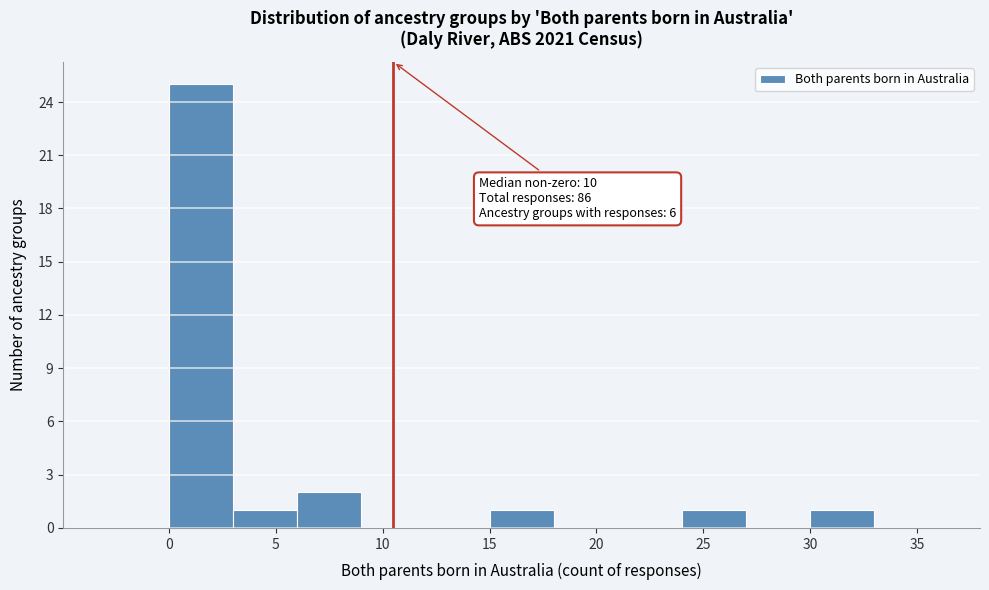

Which range on the x-axis has the tallest bar?

0 to 3